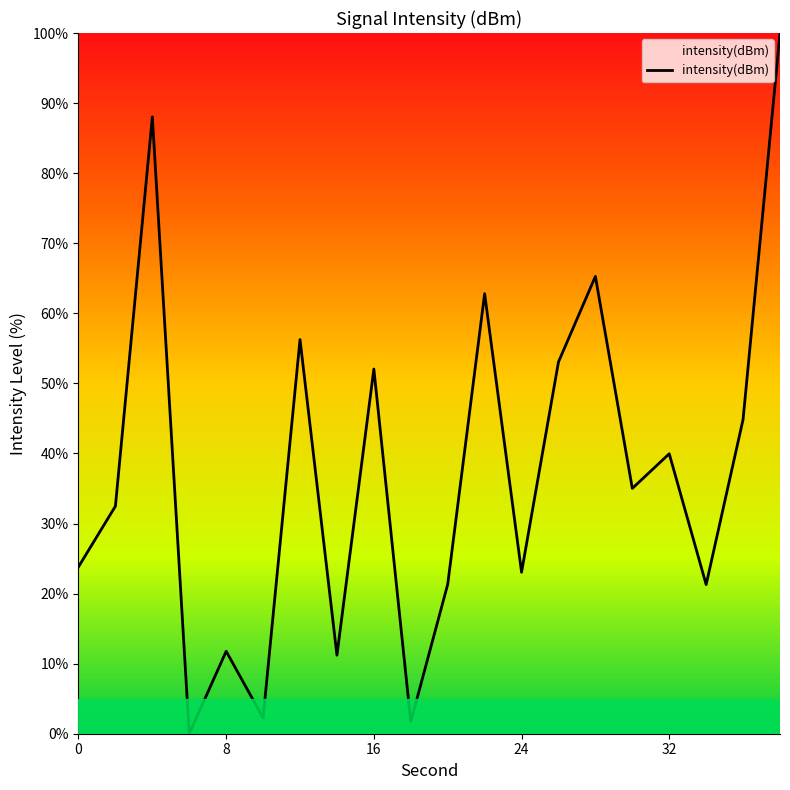

How many lines are shown in the chart?

1